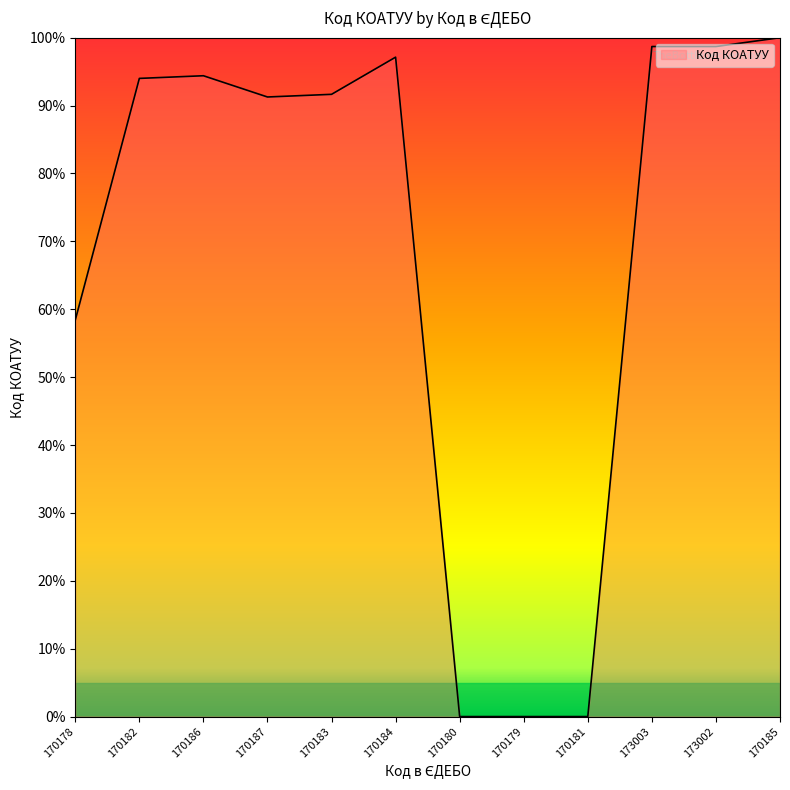

What is the difference between the second highest and minimum values?

98.7